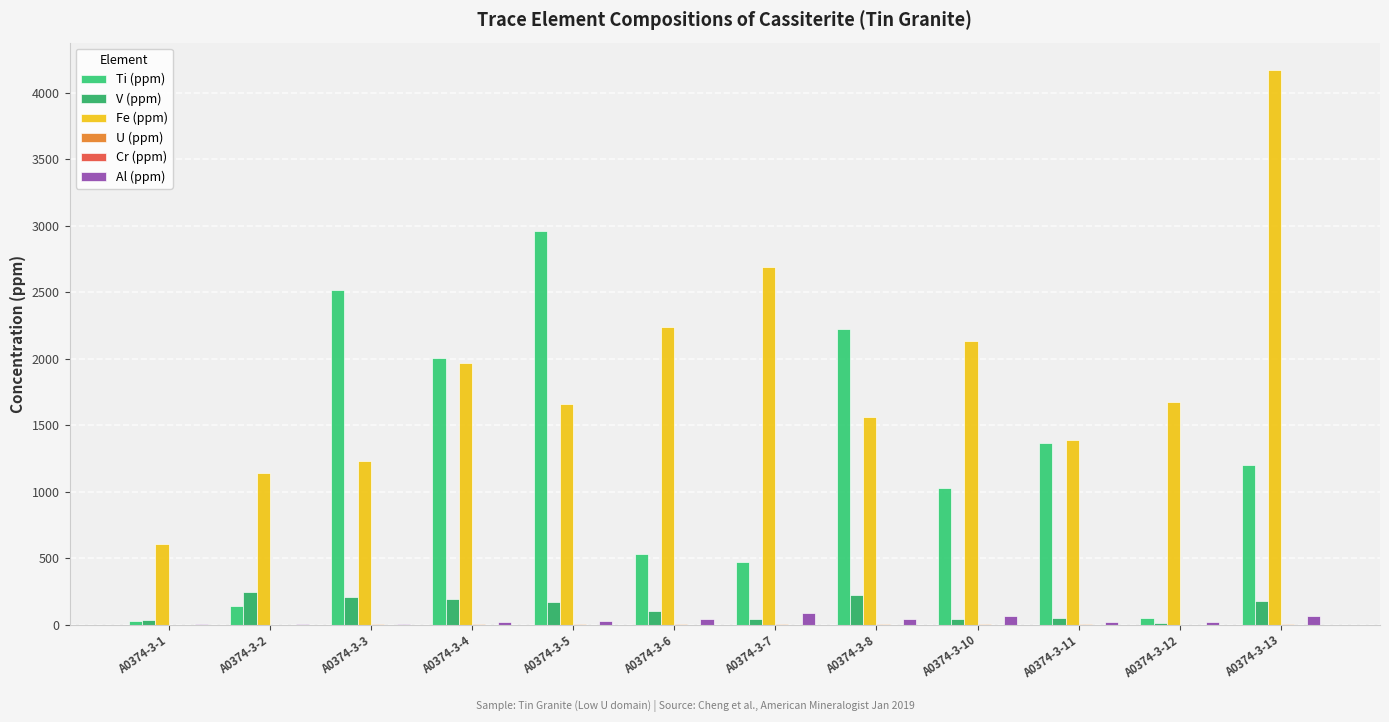

Is the value of V (ppm) at A0374-3-13 greater than the value of Fe (ppm) at A0374-3-11?

No